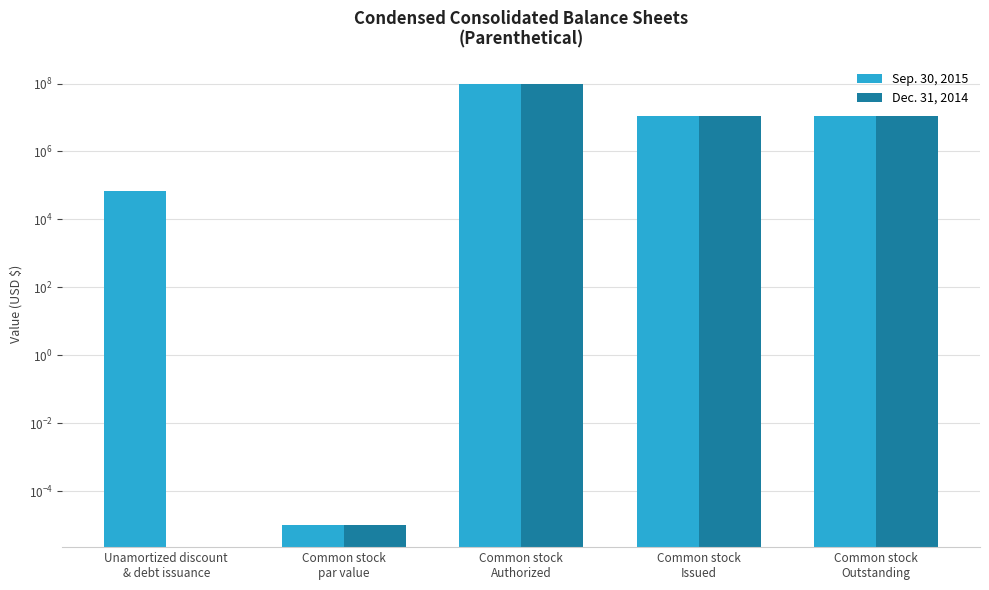

How many groups of bars are there?

5